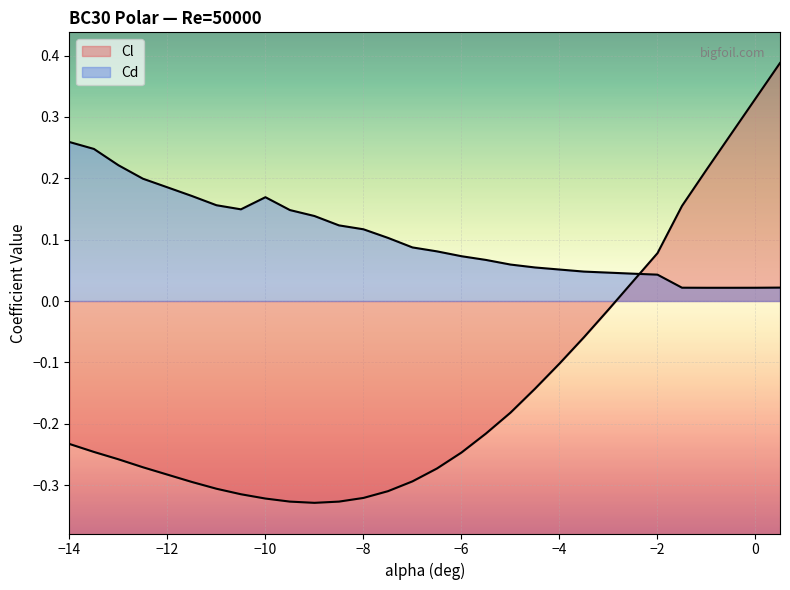

How many values in Cl are below zero?

23